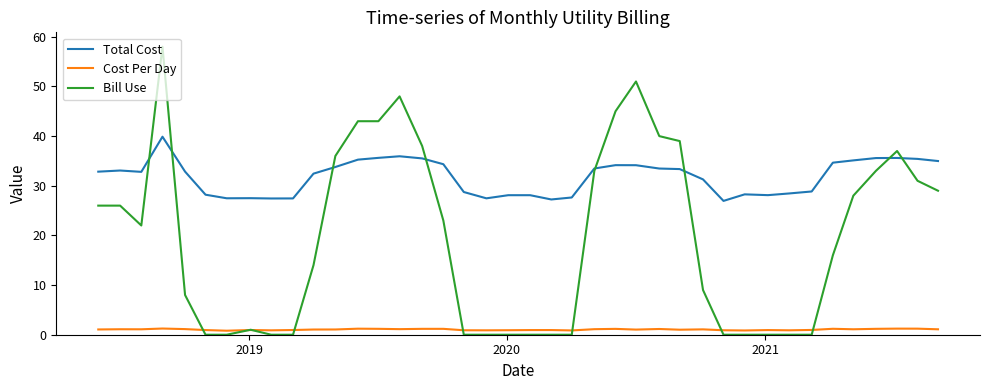

True or false: Total Cost and Cost Per Day cross at least once.

False